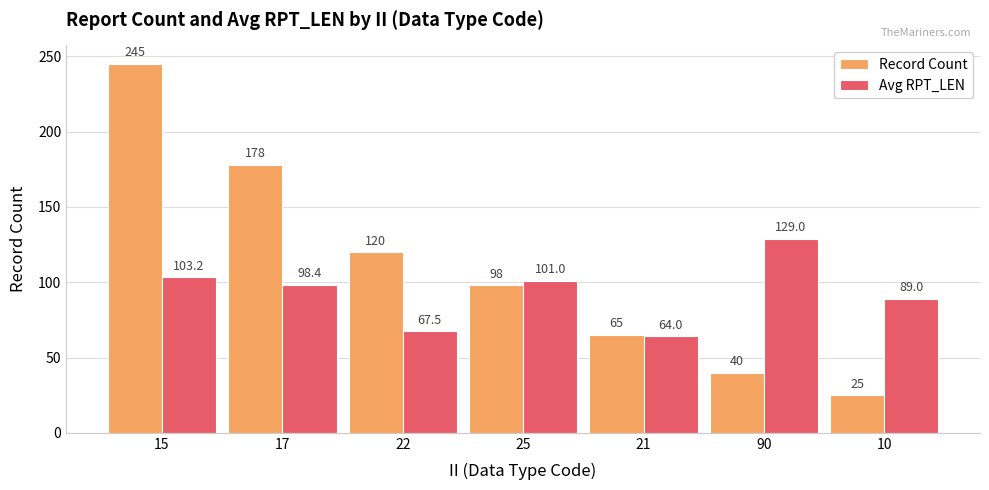

At which label is Avg RPT_LEN closest to 96?

17